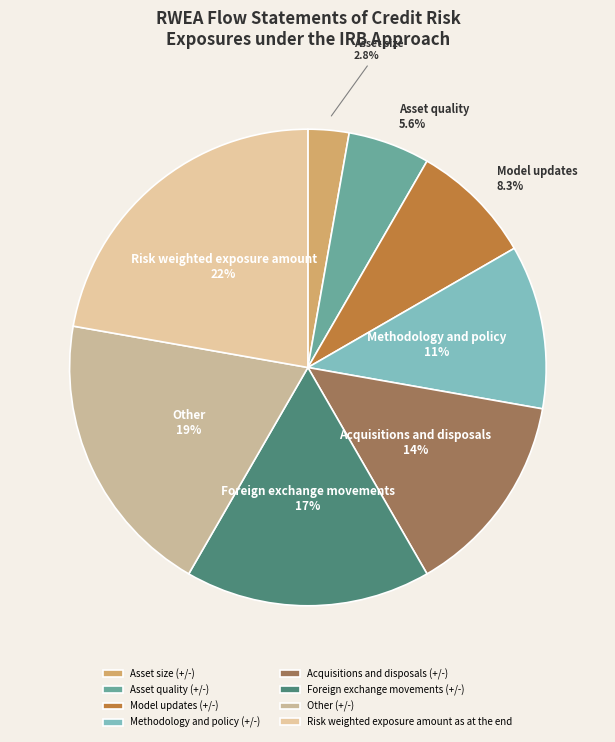

To the nearest percent, what is the difference between the Acquisitions and disposals (+/-) and Other (+/-) slice percentages?

6%